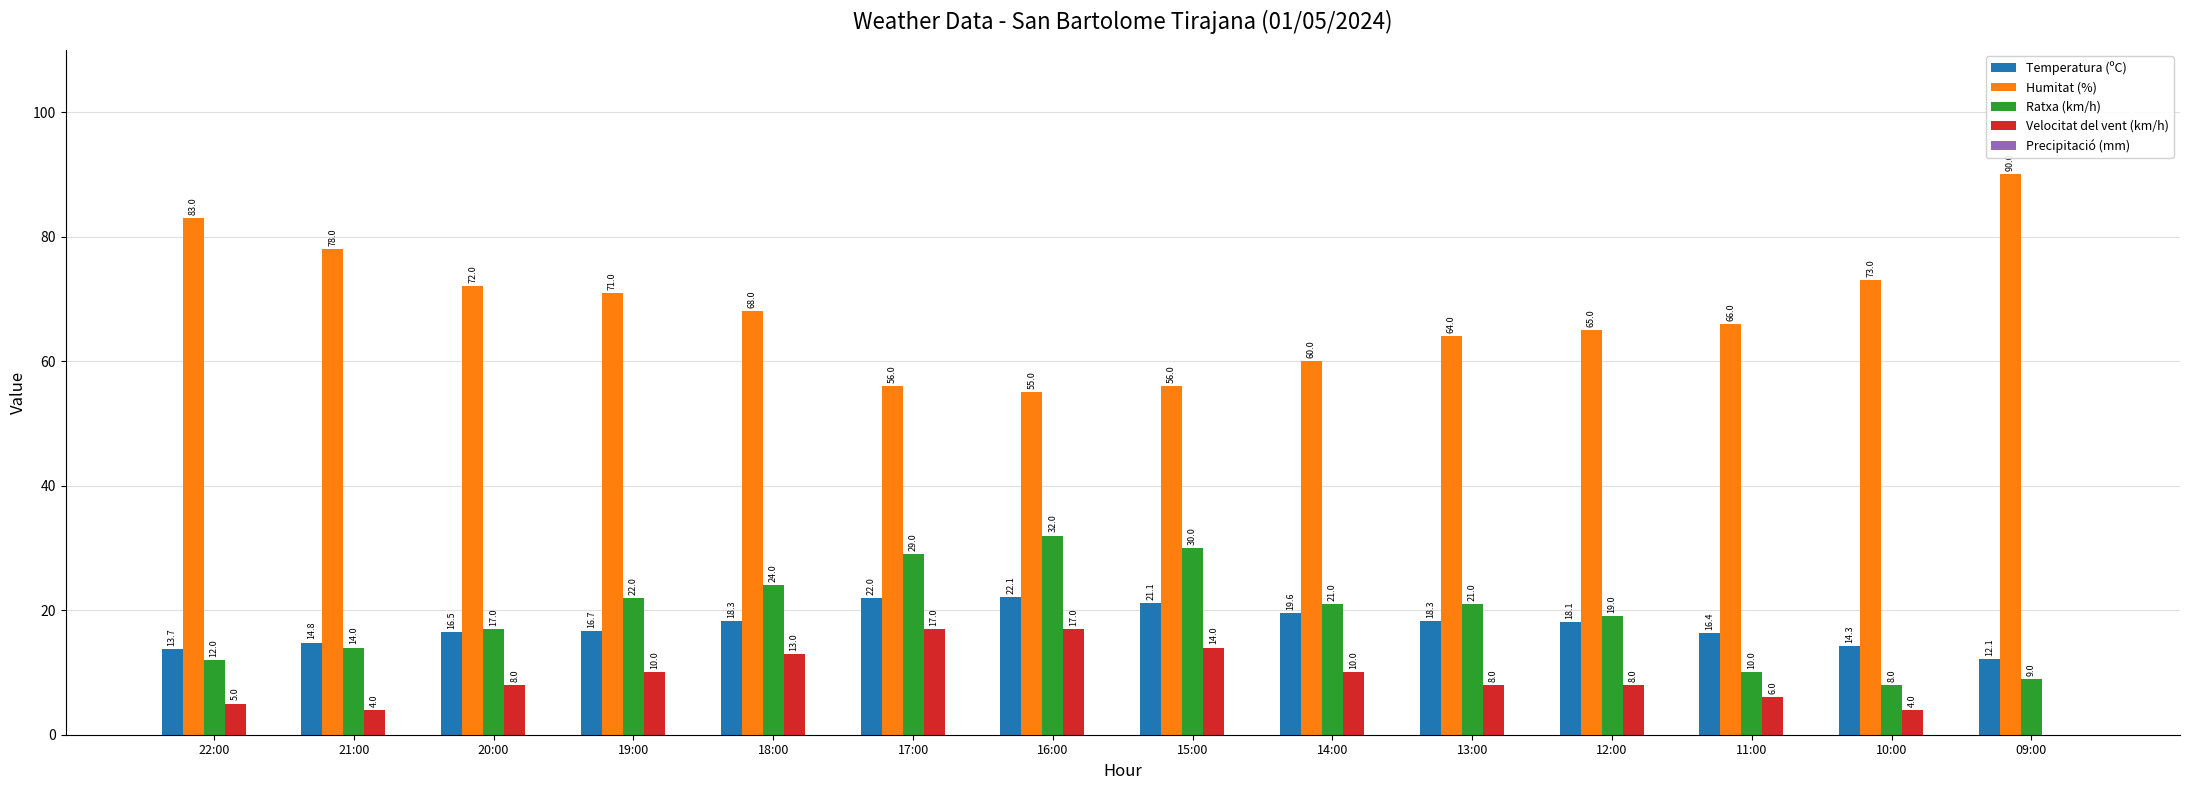

The Humitat (%) series shows 22.0 at 14:00. True or false?

False